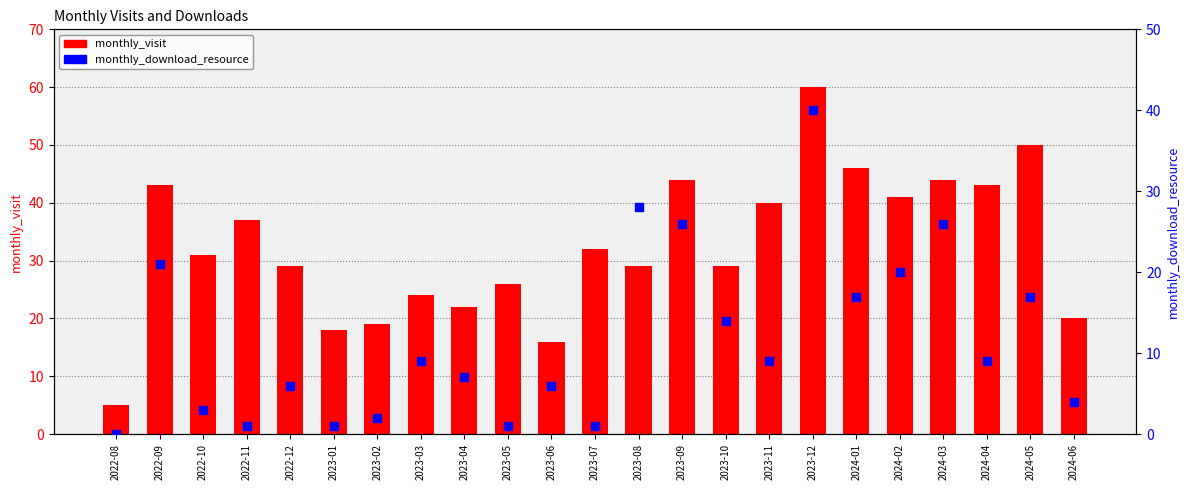

Which series reaches the minimum Y coordinate?

monthly_download_resource